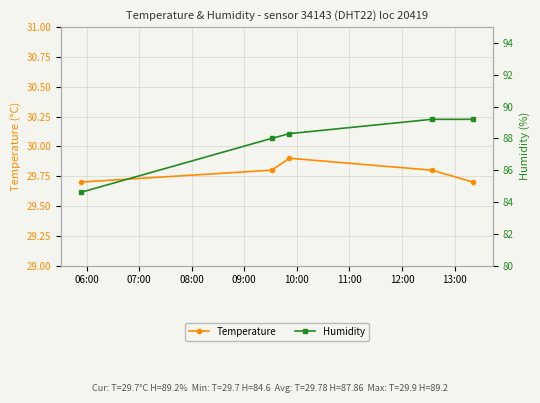

Rank the series by their average value, from lowest to highest.

Temperature, Humidity